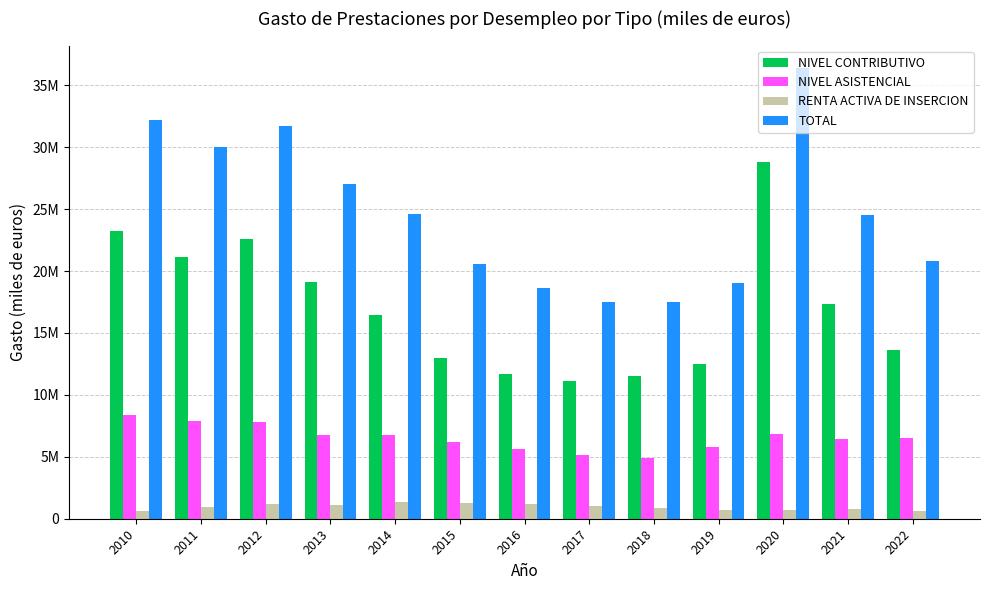

Which series changed the most between 2014 and 2016?

TOTAL